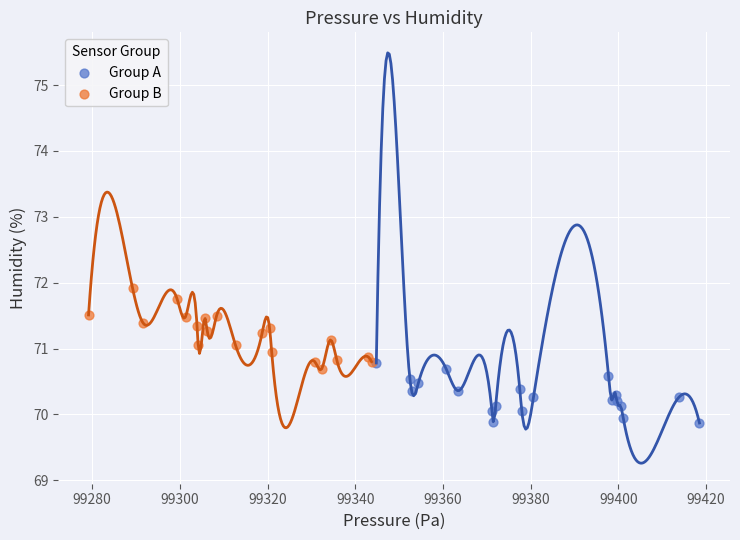

Which series has the widest spread of Y values?

Group B